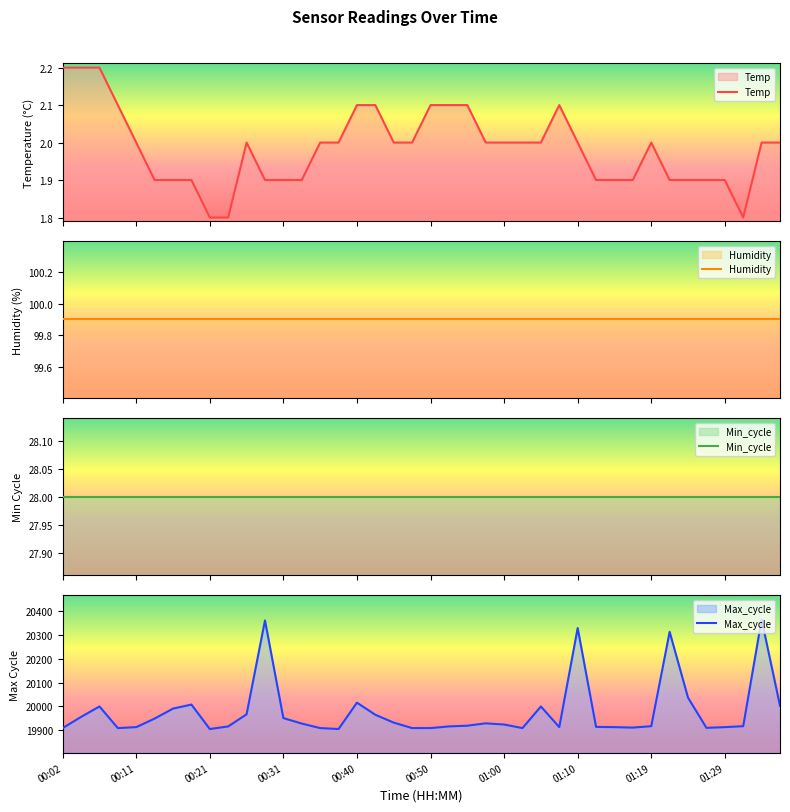

True or false: Max_cycle and Temp cross at least once.

False